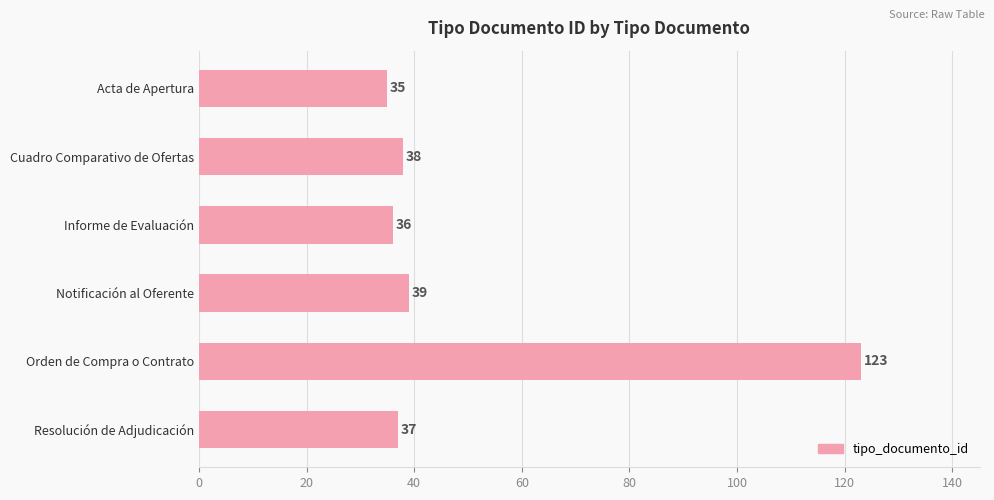

How many bars are there in total?

6